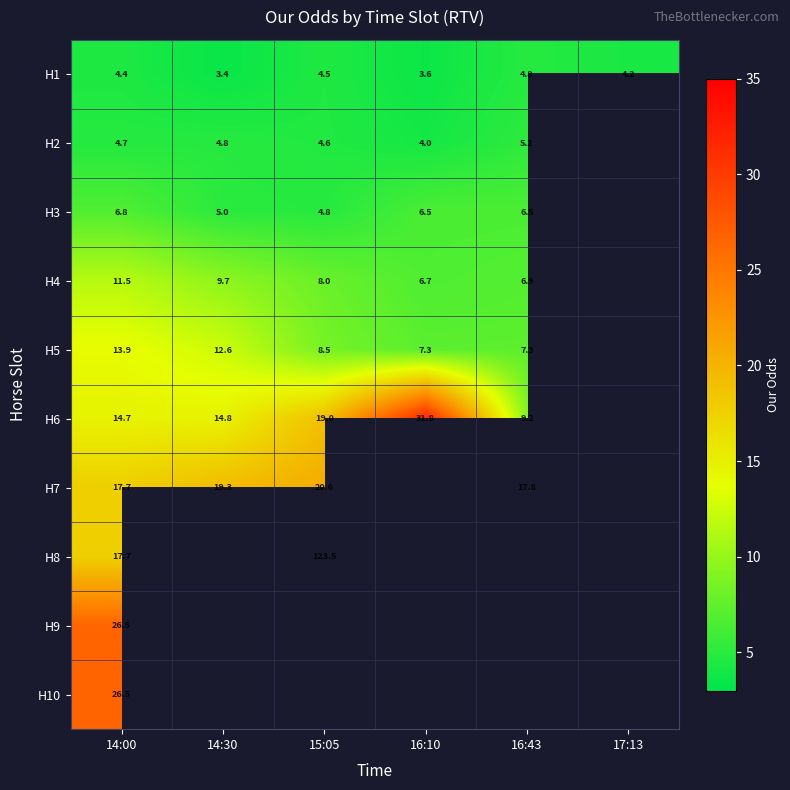

What is the maximum value shown in the chart?

123.5